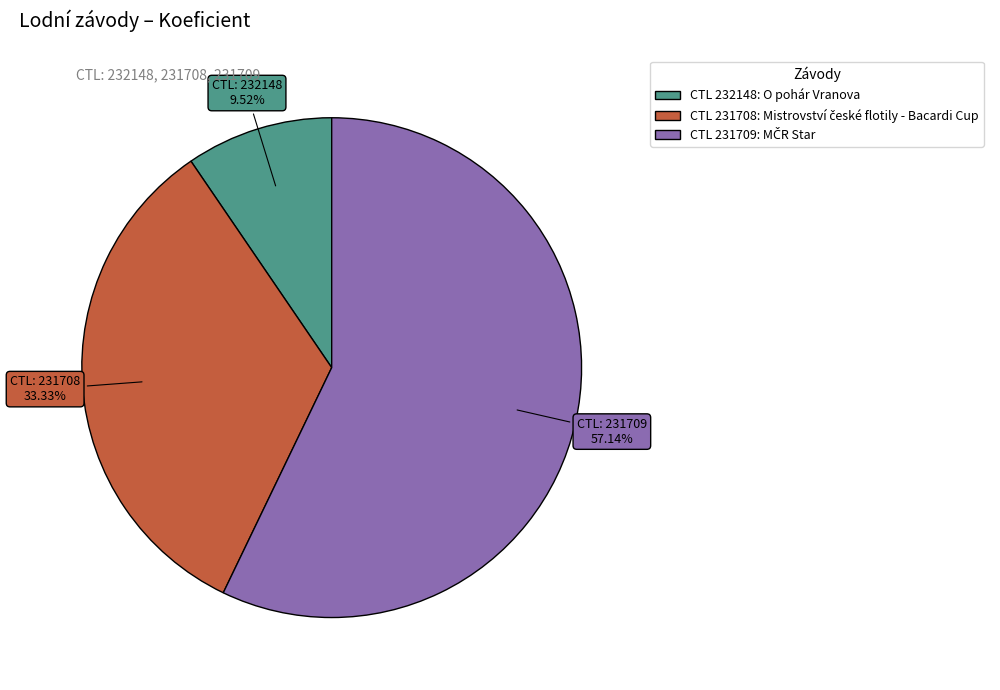

Is there a majority slice in this chart?

Yes